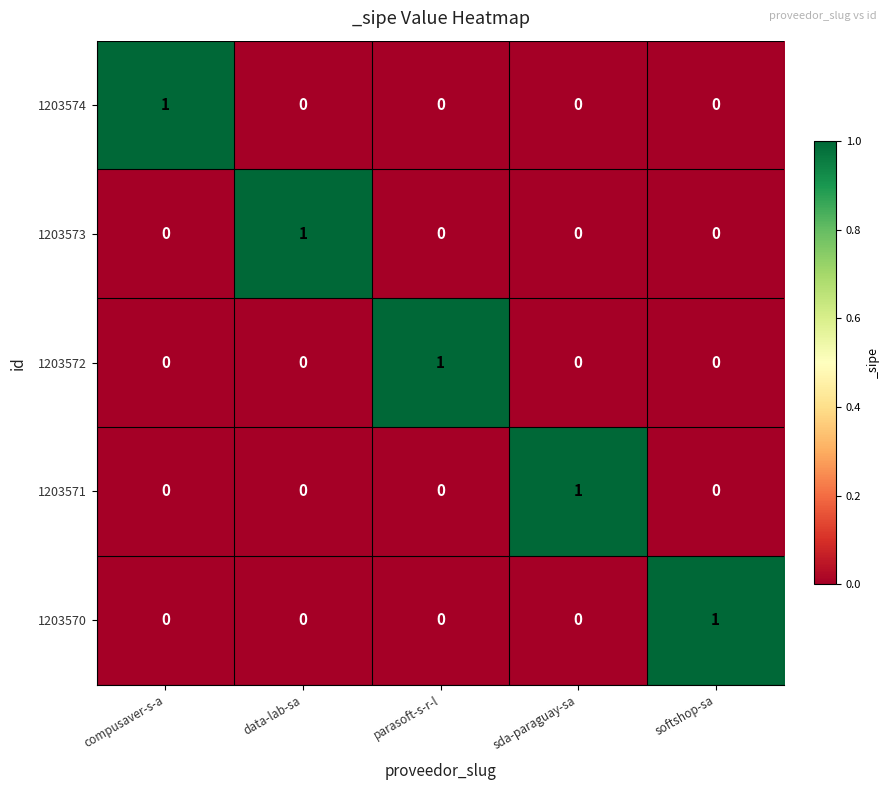

The value of 1203571 at softshop-sa is 0. True or false?

True